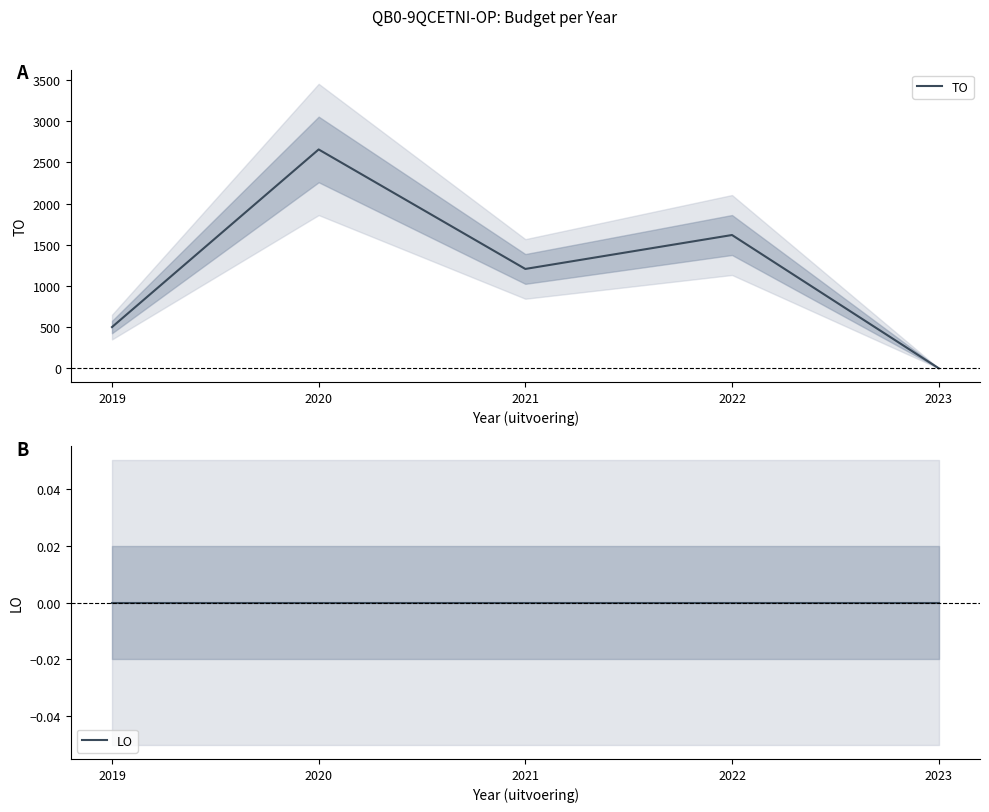

How many values in the TO series exceed 1206?

2